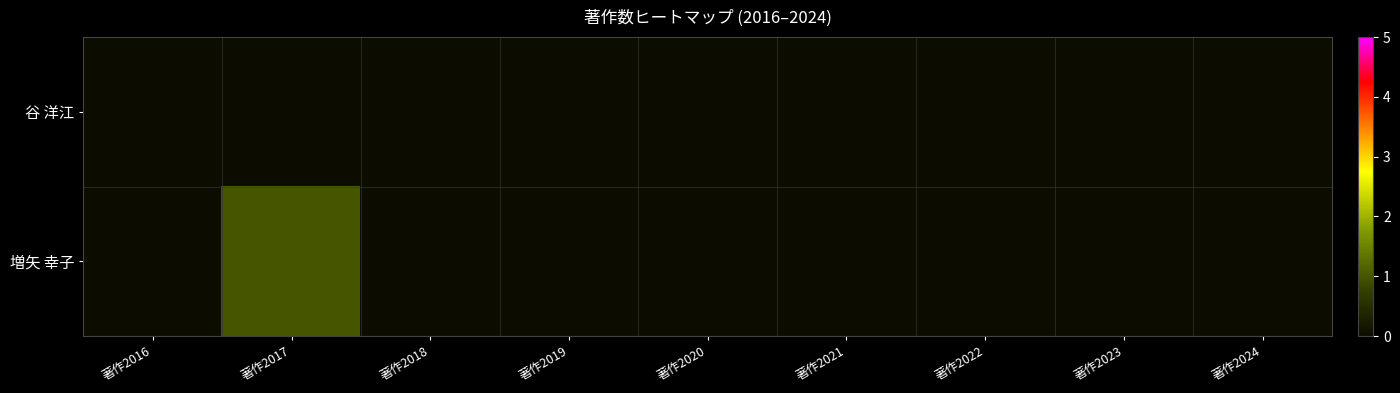

Reading left to right, transcribe all the data shown in this chart.

谷 洋江: 著作2016=0	著作2017=0	著作2018=0	著作2019=0	著作2020=0	著作2021=0	著作2022=0	著作2023=0	著作2024=0
増矢 幸子: 著作2016=0	著作2017=1	著作2018=0	著作2019=0	著作2020=0	著作2021=0	著作2022=0	著作2023=0	著作2024=0